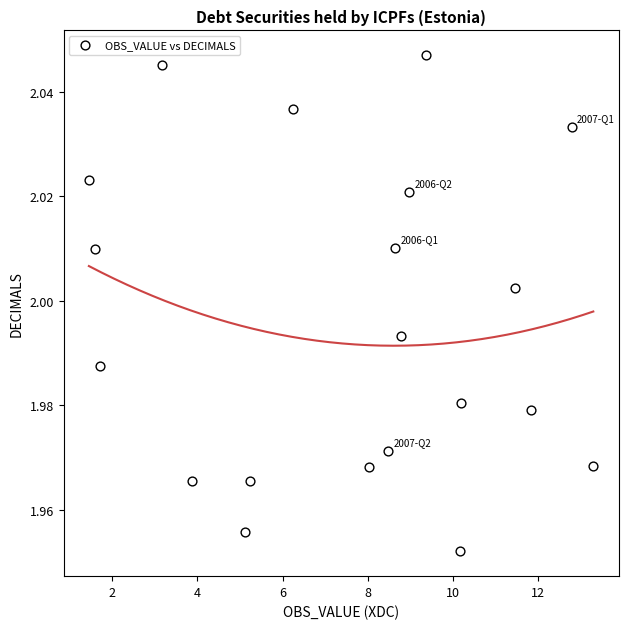

What is the range of X values (max minus min)?

11.9